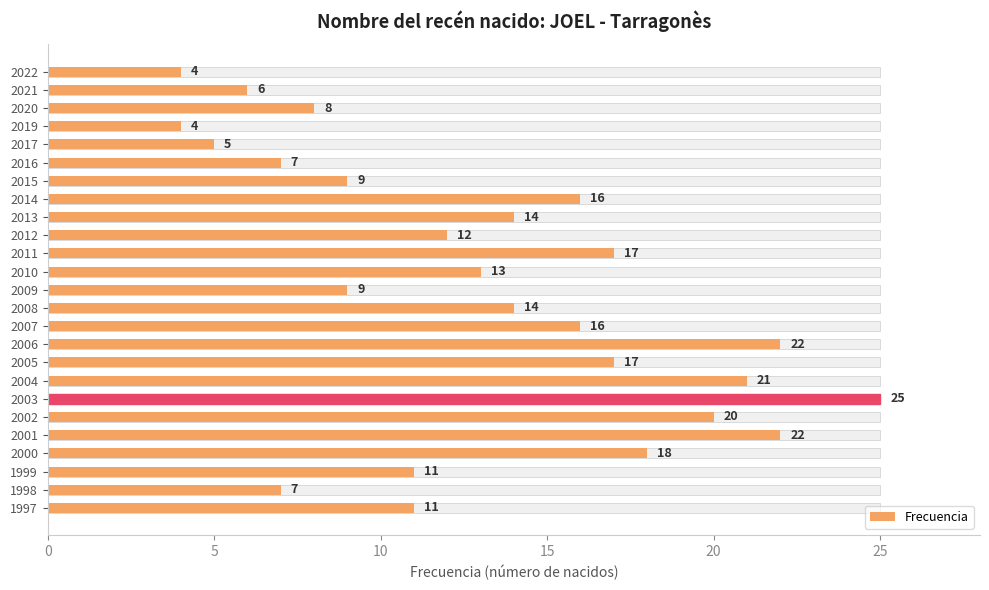

How many data points are above 13?

12